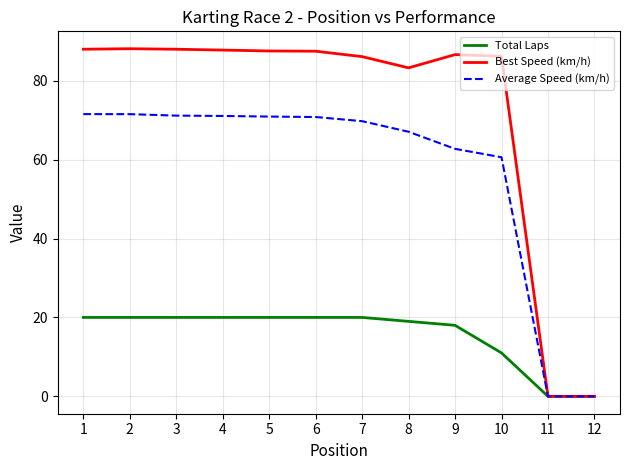

Is it true that Total Laps equals 18.0 at 9?

True